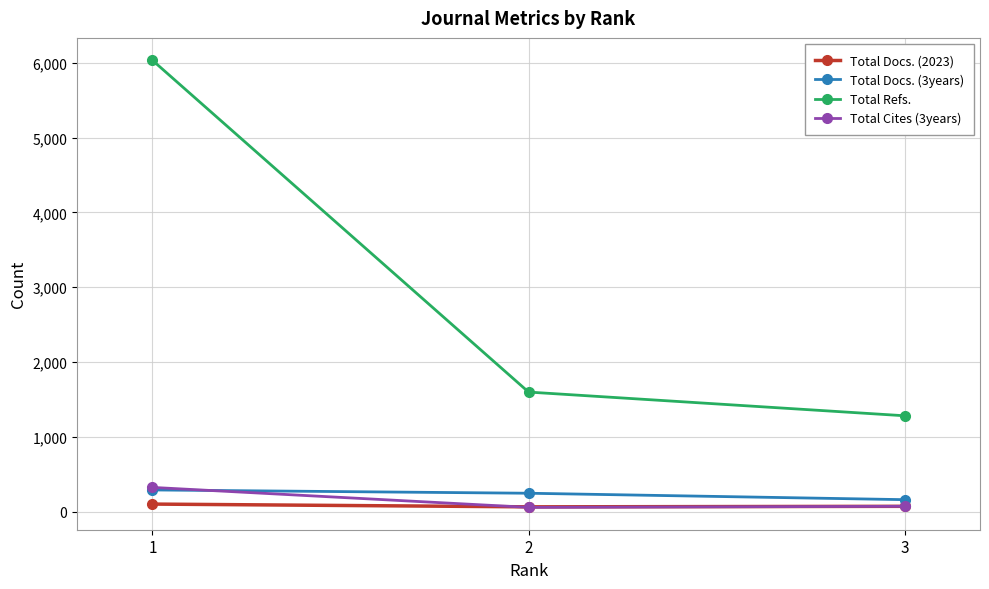

What is the difference between the second highest and minimum values in the Total Docs. (2023) series?

7